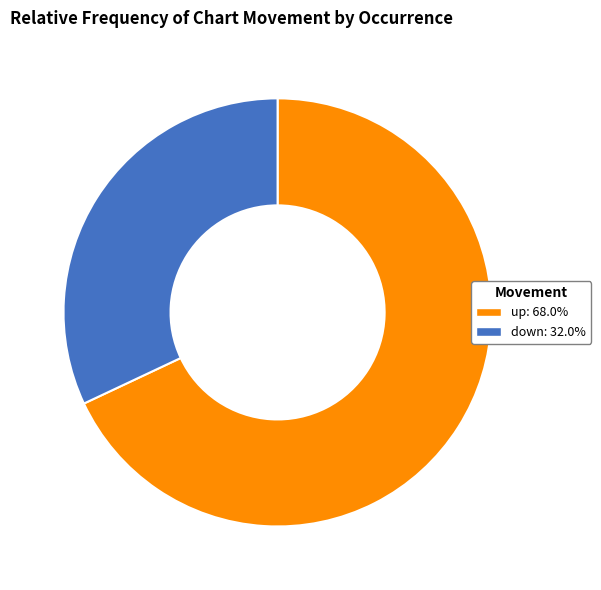

Is the sum of down: 32.0% and up: 68.0% greater than half?

Yes